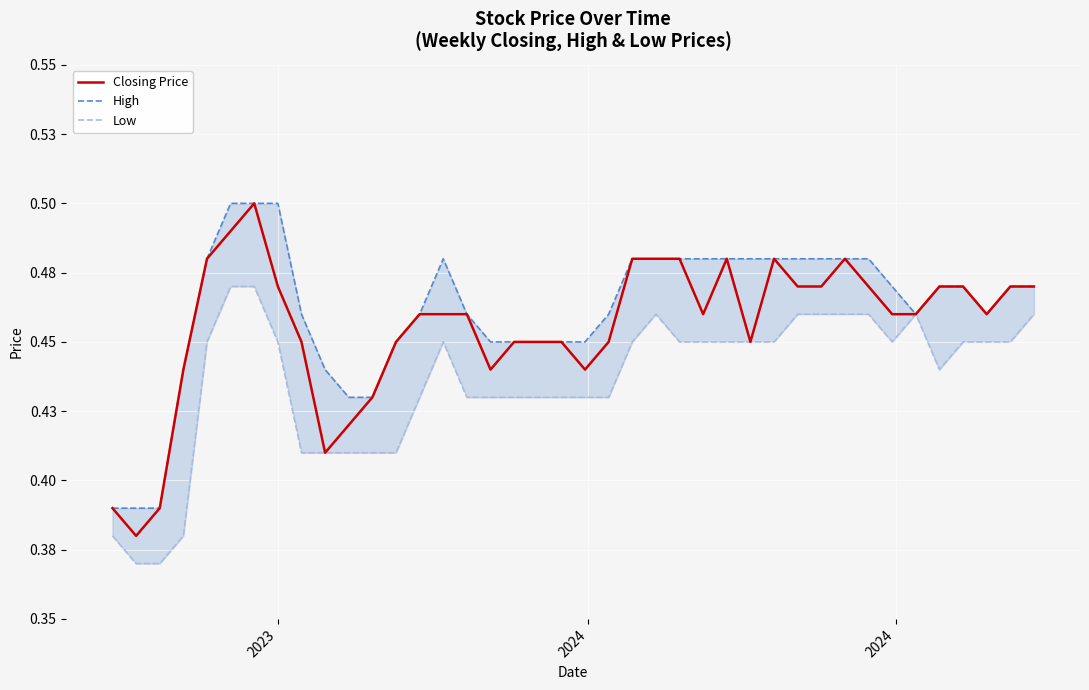

True or false: High and Low intersect in this chart.

False